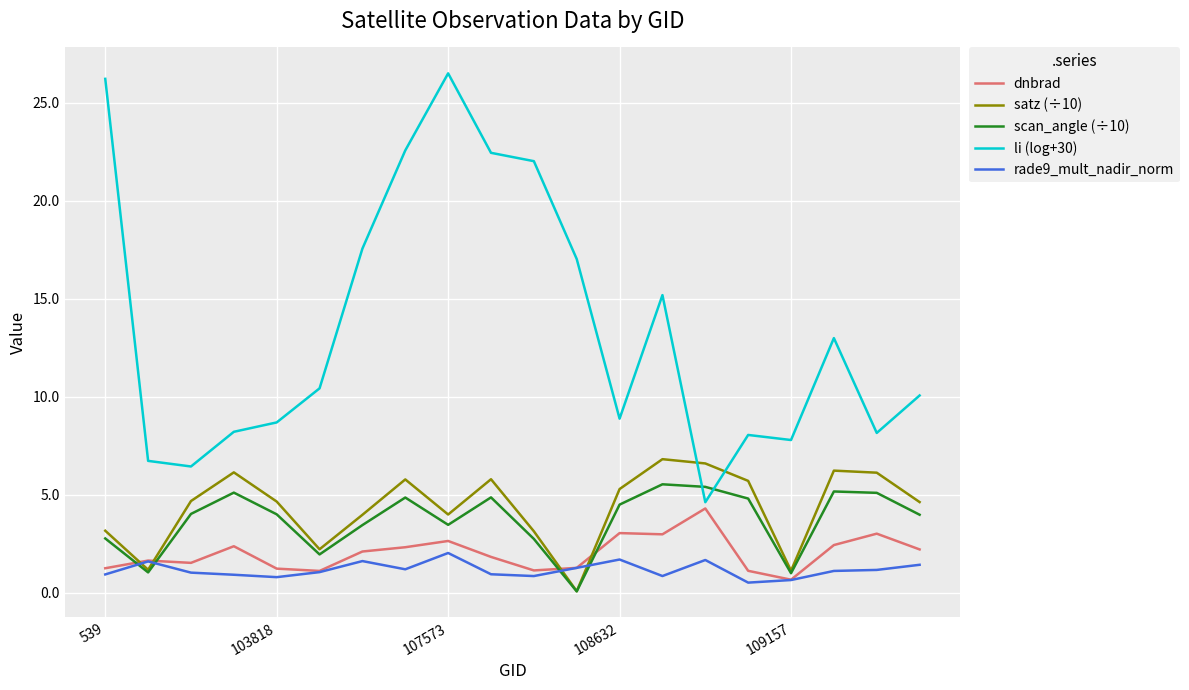

What is the highest value of the satz (÷10) series?

6.8